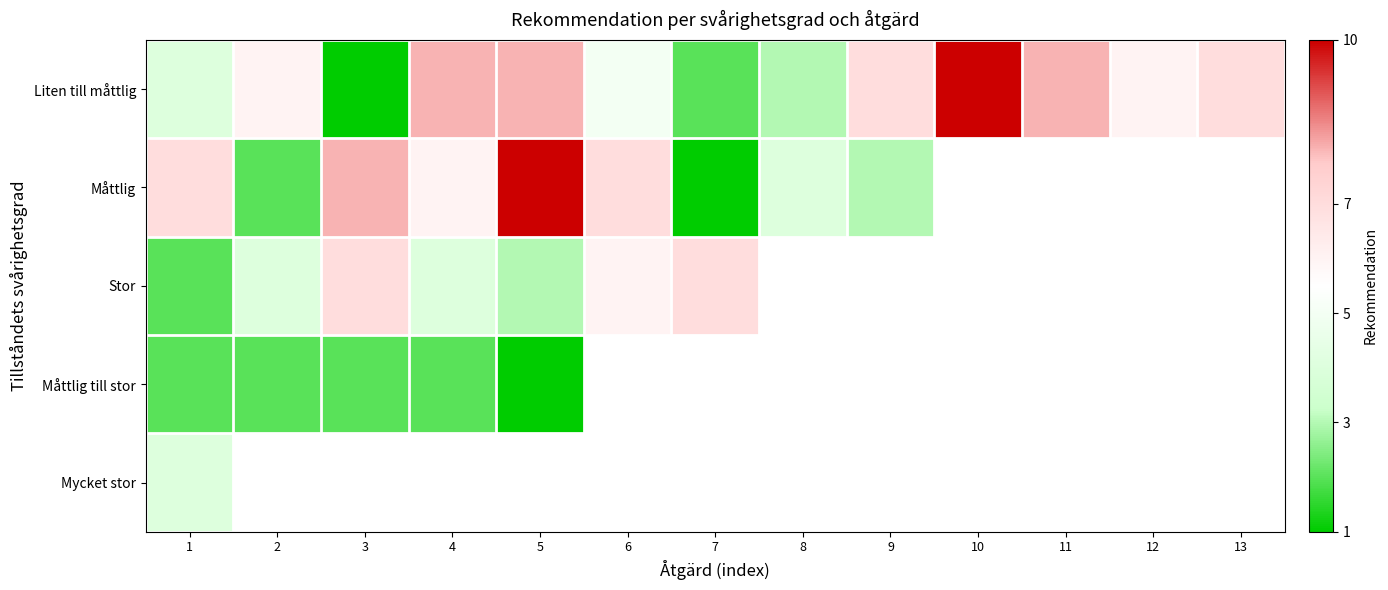

Is it true that Liten till måttlig equals 3.5 at 2?

False